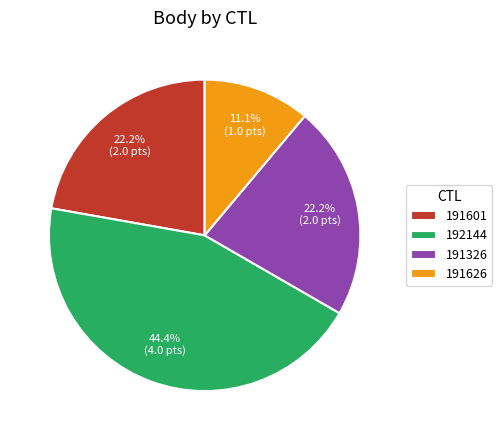

How many segments does this pie chart have?

4